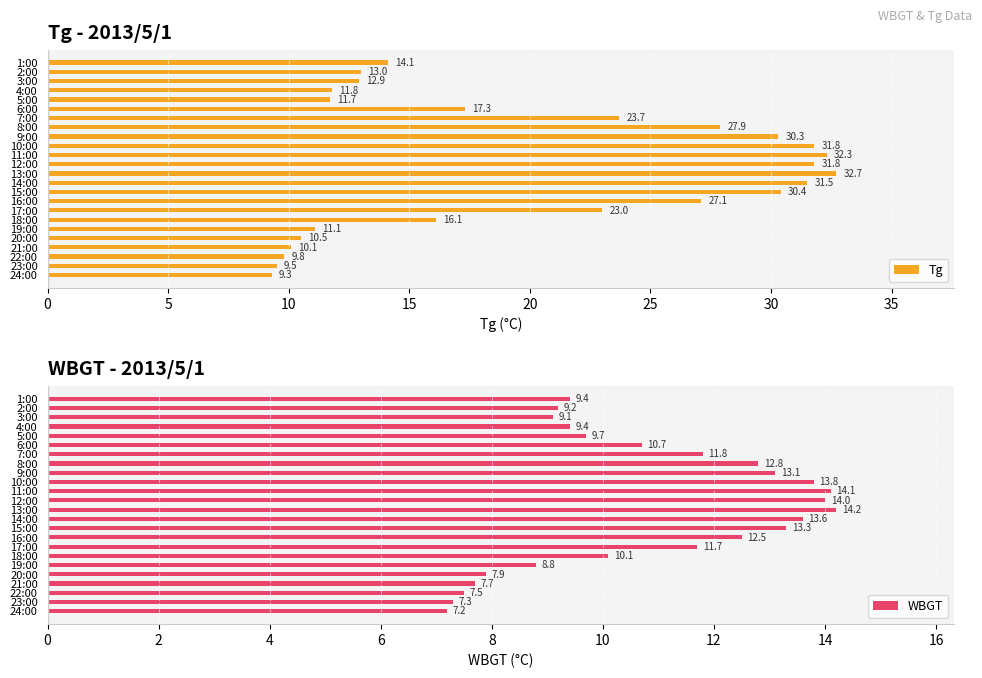

How many values in the WBGT series exceed 10?

13